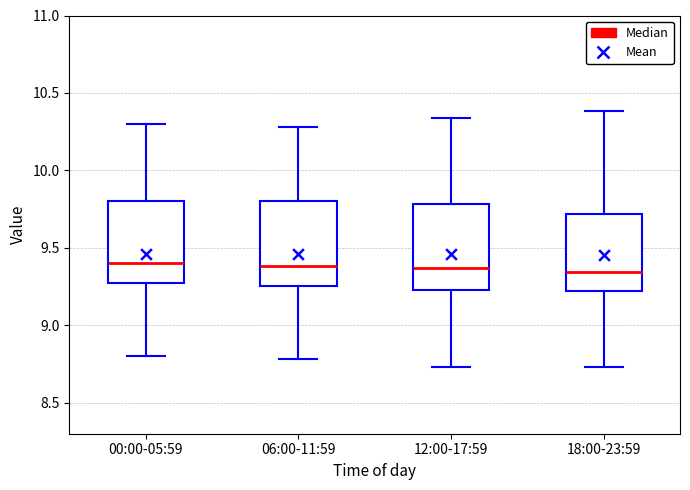

Reading left to right, transcribe this box plot: for each box, give where its median line is, the range the box spans, and where its two whiskers end, as read against the y-axis. The values are not printed on the chart, so give them approximately, as read against the axis.

00:00-05:59: median 9.40, box 9.30 to 9.80, whiskers 8.80 to 10.30
06:00-11:59: median 9.40, box 9.25 to 9.80, whiskers 8.80 to 10.30
12:00-17:59: median 9.35, box 9.25 to 9.80, whiskers 8.75 to 10.35
18:00-23:59: median 9.35, box 9.20 to 9.70, whiskers 8.75 to 10.40